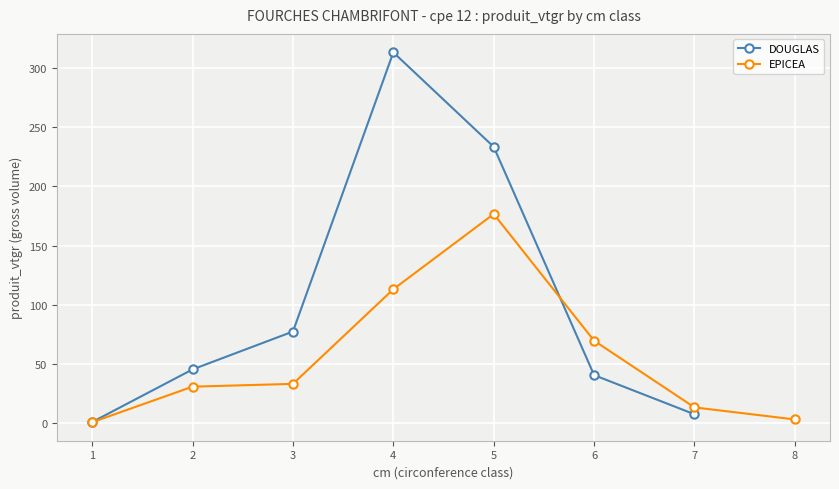

What is the minimum value shown in the chart?

0.7